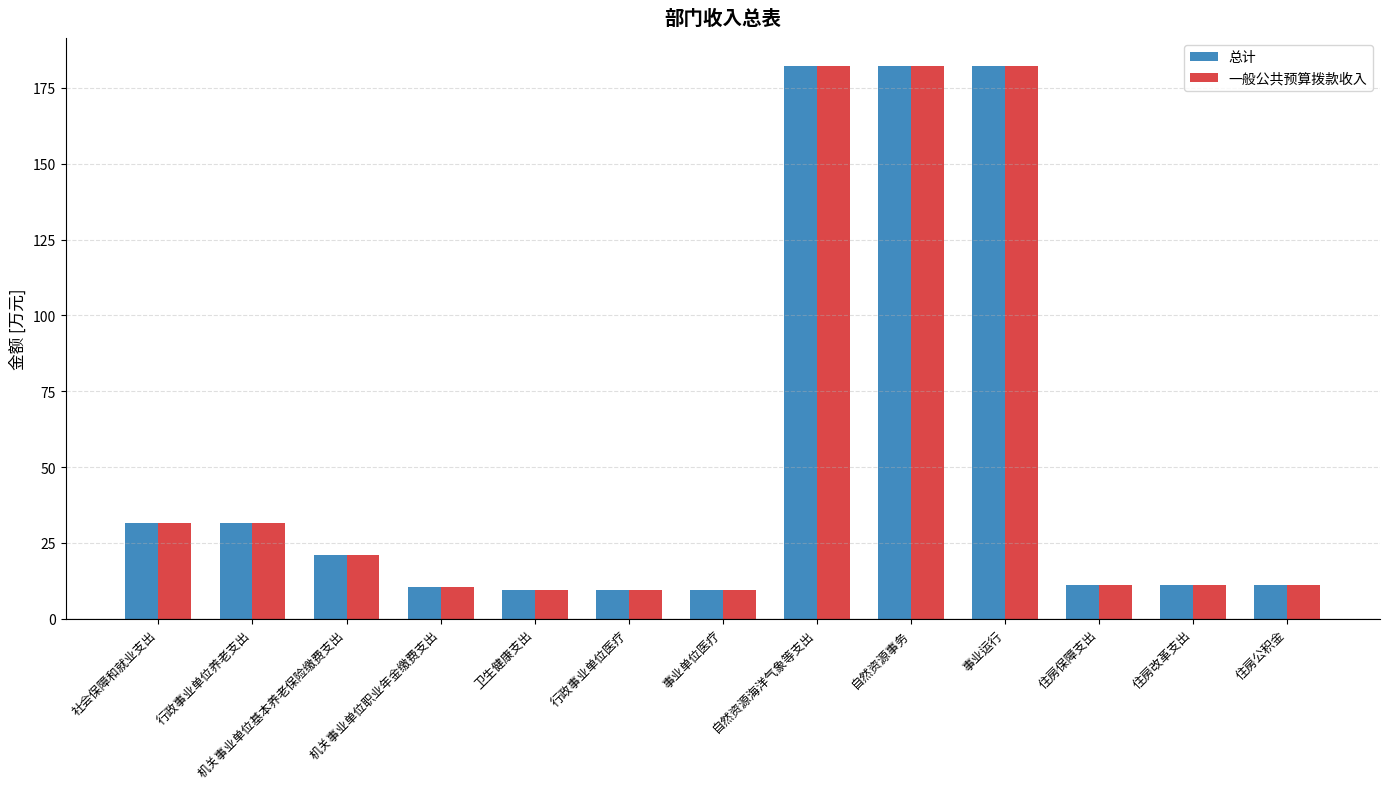

What is the sum of all 一般公共预算拨款收入 values?

703.3